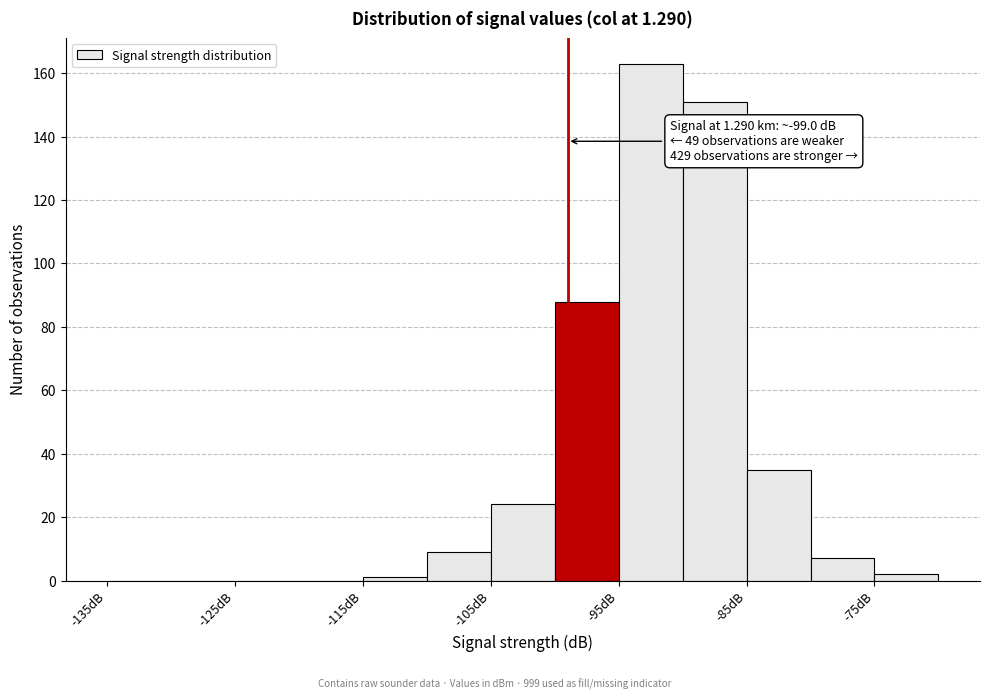

Over which range of the x-axis is the bar tallest?

-95 to -90